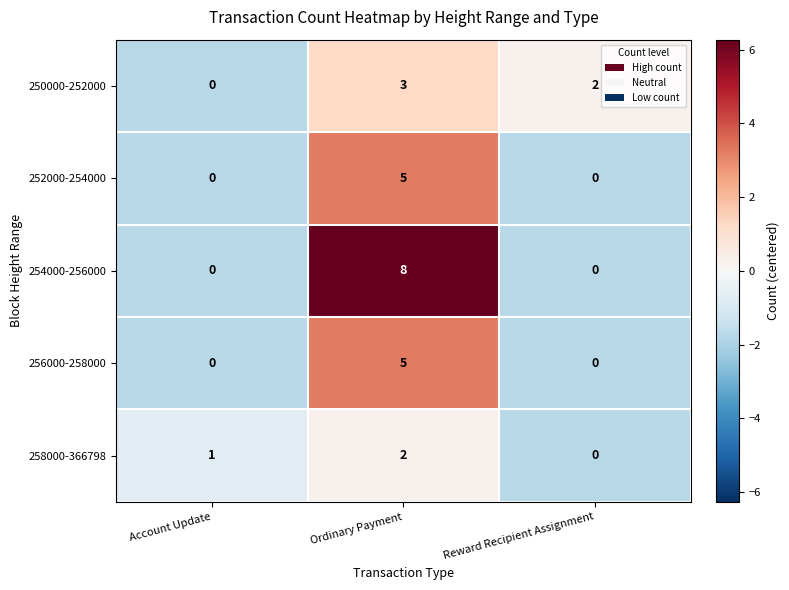

Which series has the largest total across all categories?

254000-256000